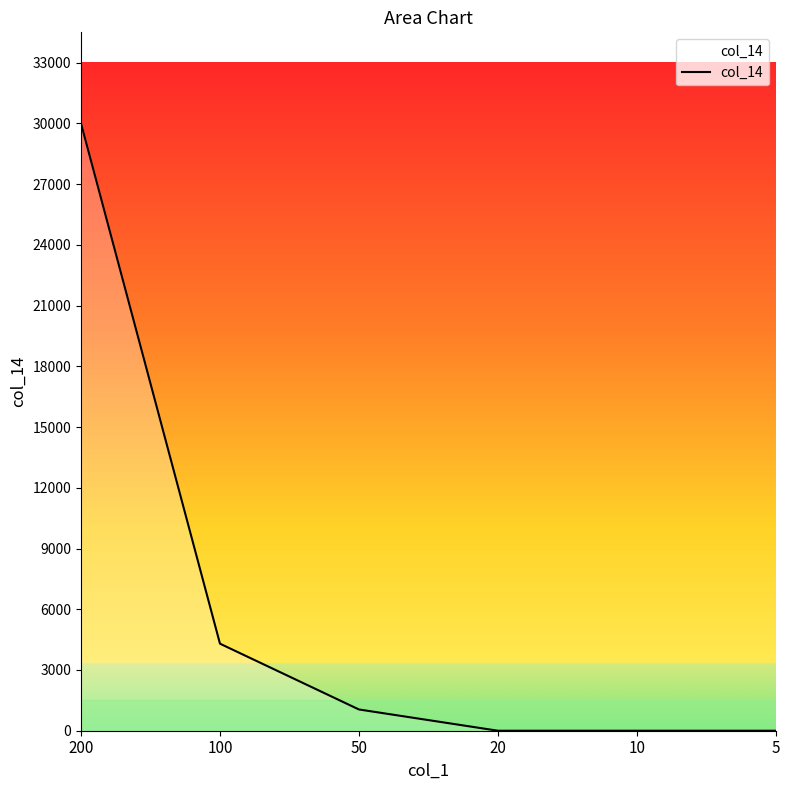

Where does the data first go above 1050?

200